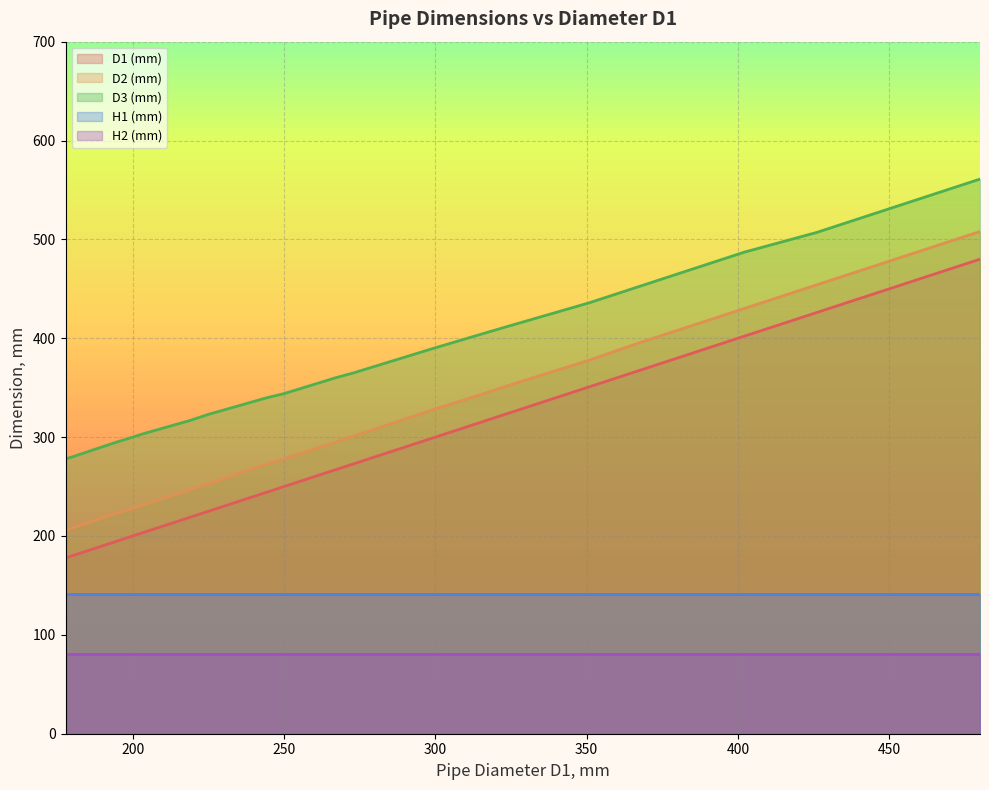

Which label corresponds to the largest value in the chart?

480